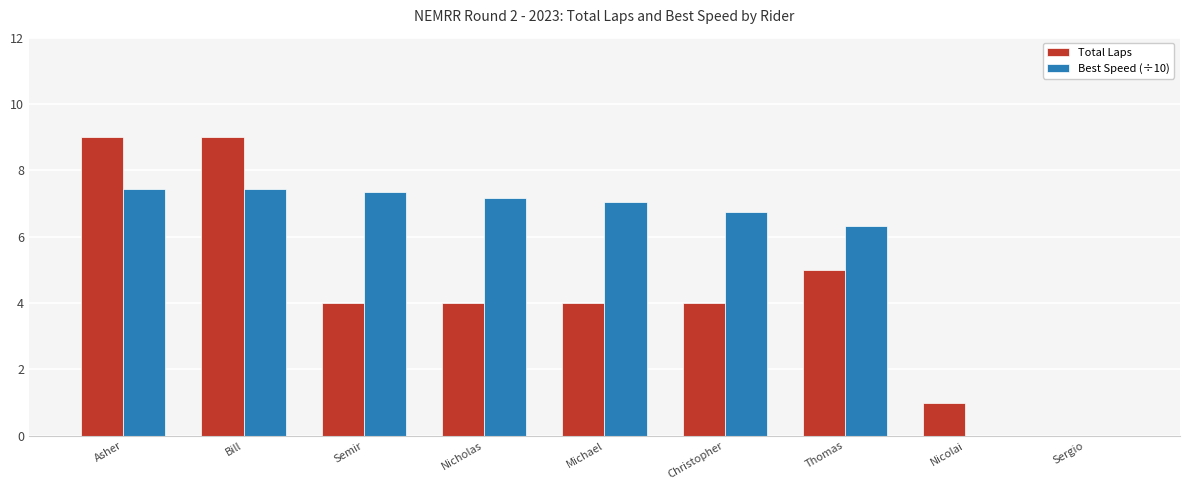

The Best Speed (÷10) series shows 3.5 at Bill. True or false?

False